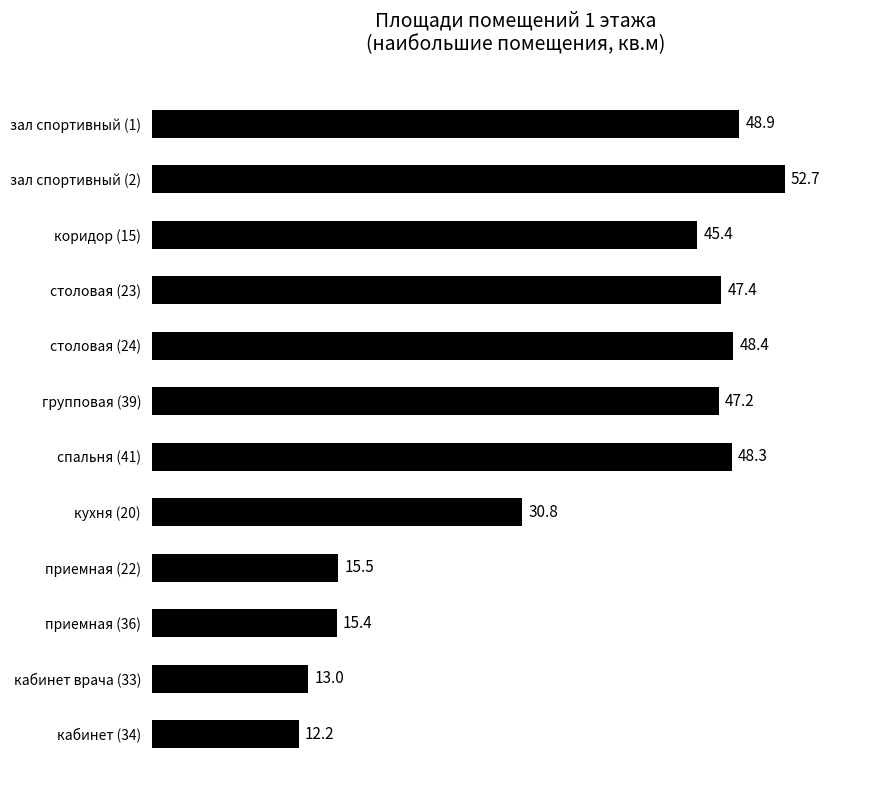

What is the change in value from приемная (36) to столовая (23)?

+32.0